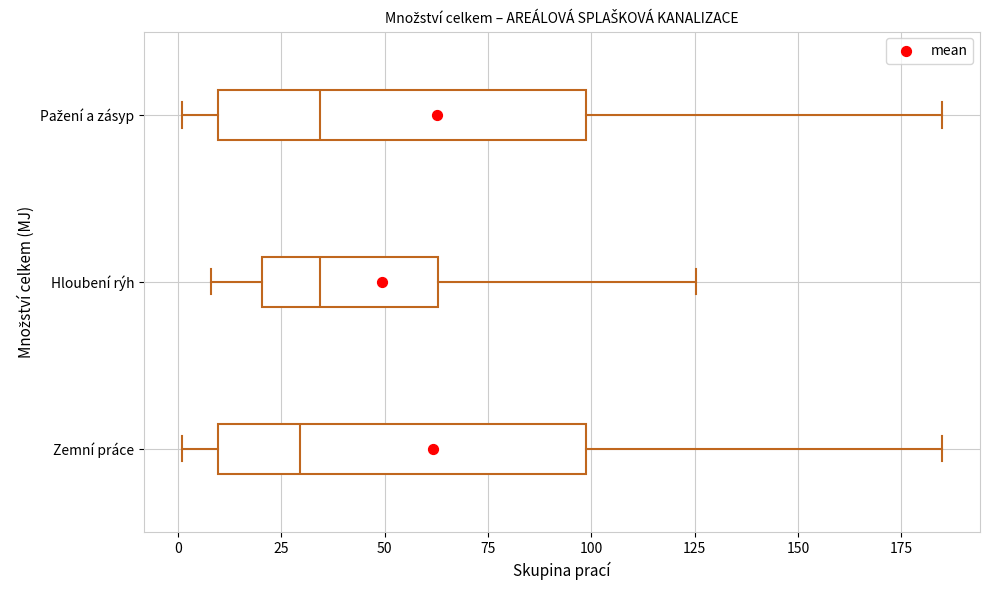

Reading bottom to top, transcribe this box plot: for each box, give where its median line is, the range the box spans, and where its two whiskers end, as read against the x-axis. The values are not printed on the chart, so give them approximately, as read against the axis.

Zemní práce: median 30, box 10 to 100, whiskers 0 to 185
Hloubení rýh: median 35, box 20 to 65, whiskers 10 to 125
Pažení a zásyp: median 35, box 10 to 100, whiskers 0 to 185